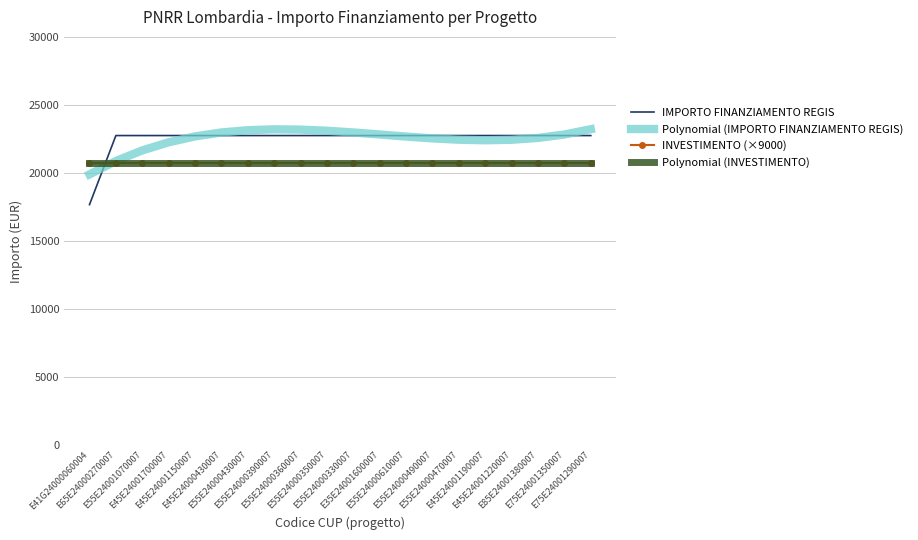

Which series changed the most between E55E24000430007 and E35E24001600007?

Polynomial (IMPORTO FINANZIAMENTO REGIS)